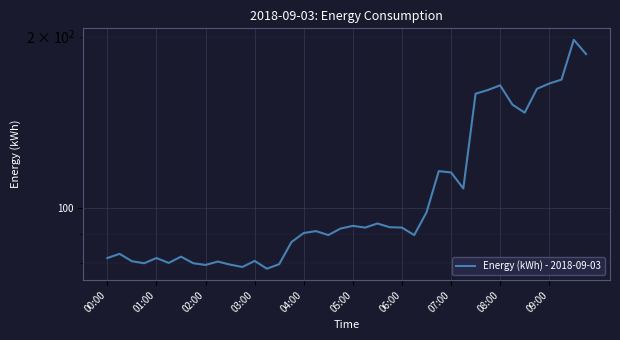

Rank the categories by value from highest to lowest.

38, 39, 37, 36, 32, 35, 31, 30, 33, 34, 27, 28, 29, 26, 22, 20, 23, 21, 24, 19, 17, 16, 18, 25, 15, 01:00, 06:00, 00:00, 04:00, 12, 02:00, 09:00, 05:00, 03:00, 07:00, 14, 10, 08:00, 11, 13